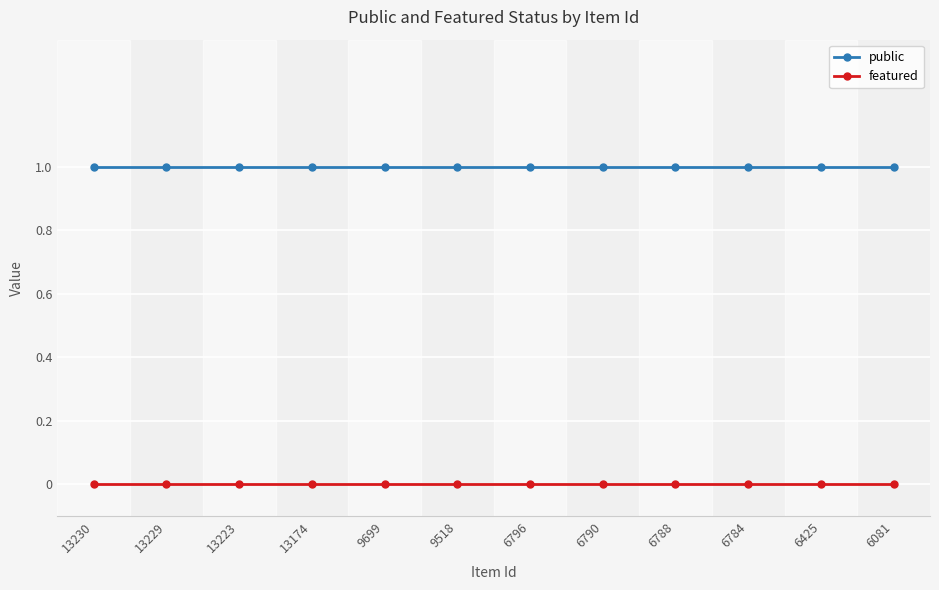

True or false: featured has a value of 0 at 6796.

True